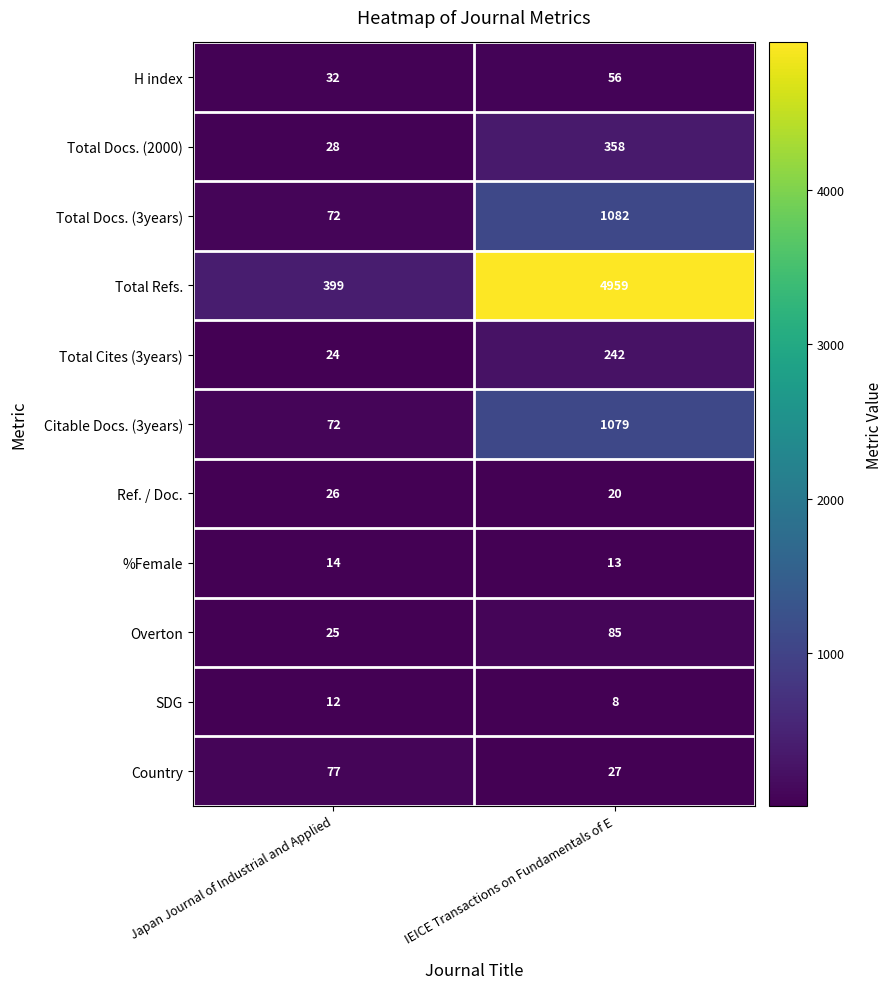

Reading left to right, list all the values displayed in this chart.

H index: 32	56
Total Docs. (2000): 28	358
Total Docs. (3years): 72	1082
Total Refs.: 399	4959
Total Cites (3years): 24	242
Citable Docs. (3years): 72	1079
Ref. / Doc.: 26	20
%Female: 14	13
Overton: 25	85
SDG: 12	8
Country: 77	27